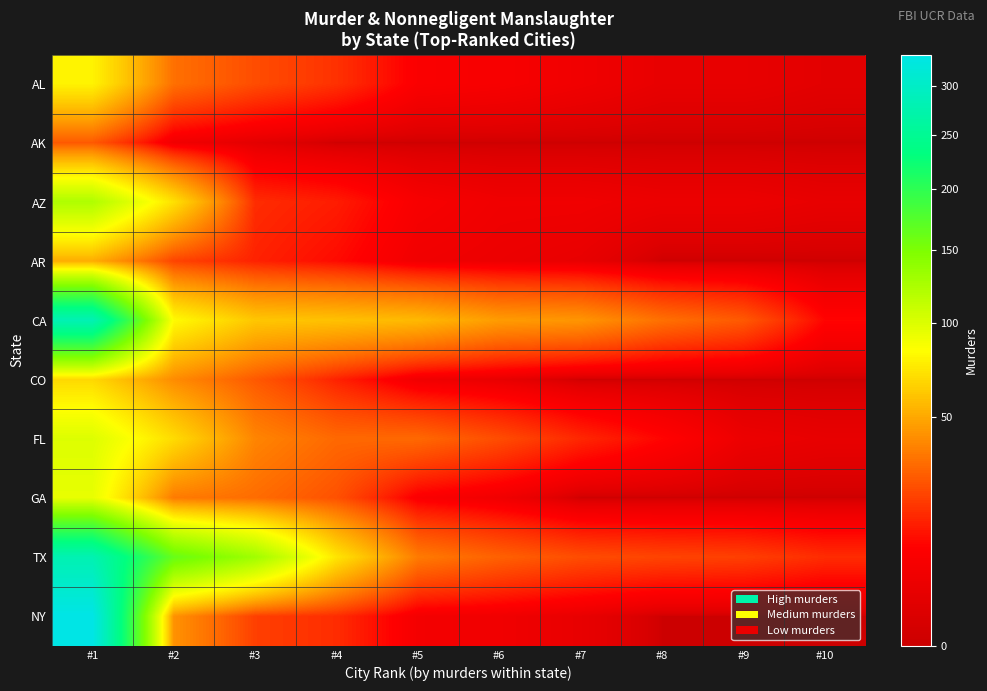

What is the maximum value shown in the chart?

335